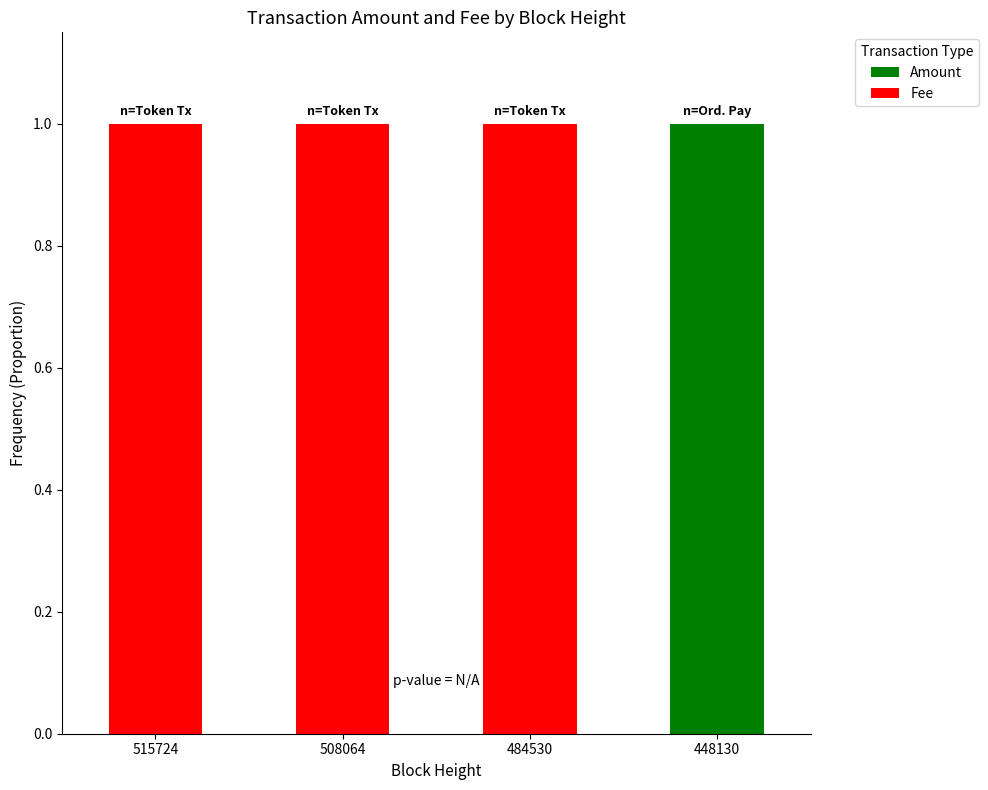

At which label does Amount reach its peak?

448130